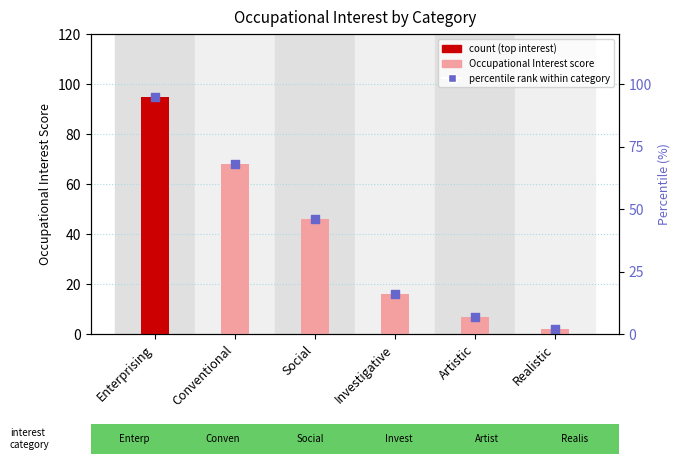

Which series reaches the minimum Y coordinate?

Occupational Interest